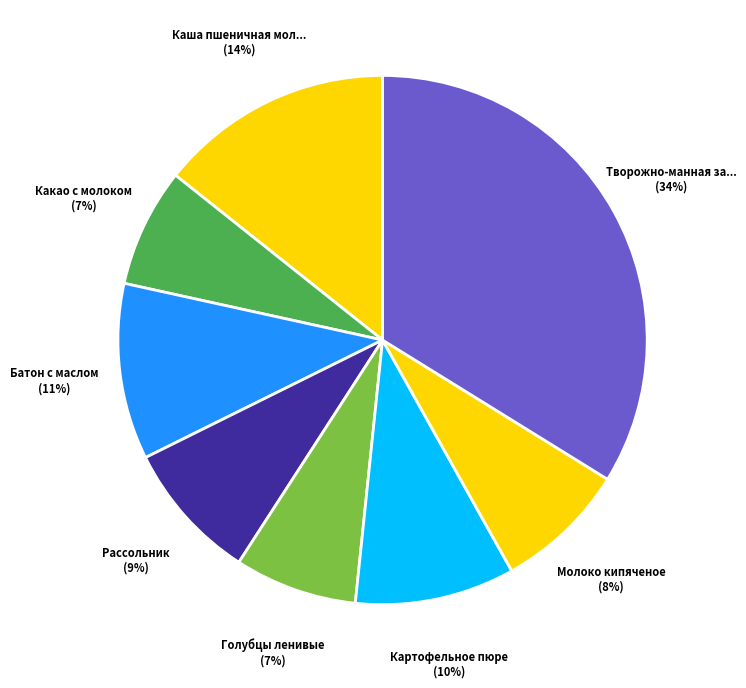

How many slices are in this pie chart?

8